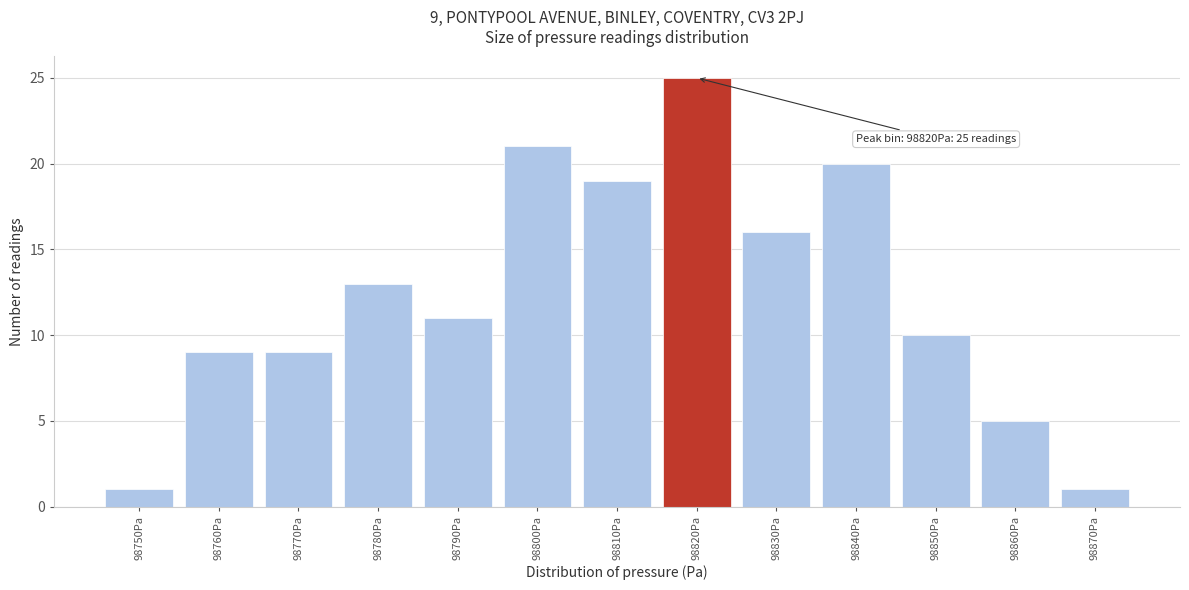

Reading left to right, what are all the values shown in this chart?

98750Pa=1	98760Pa=9	98770Pa=9	98780Pa=13	98790Pa=11	98800Pa=21	98810Pa=19	98820Pa=25	98830Pa=16	98840Pa=20	98850Pa=10	98860Pa=5	98870Pa=1